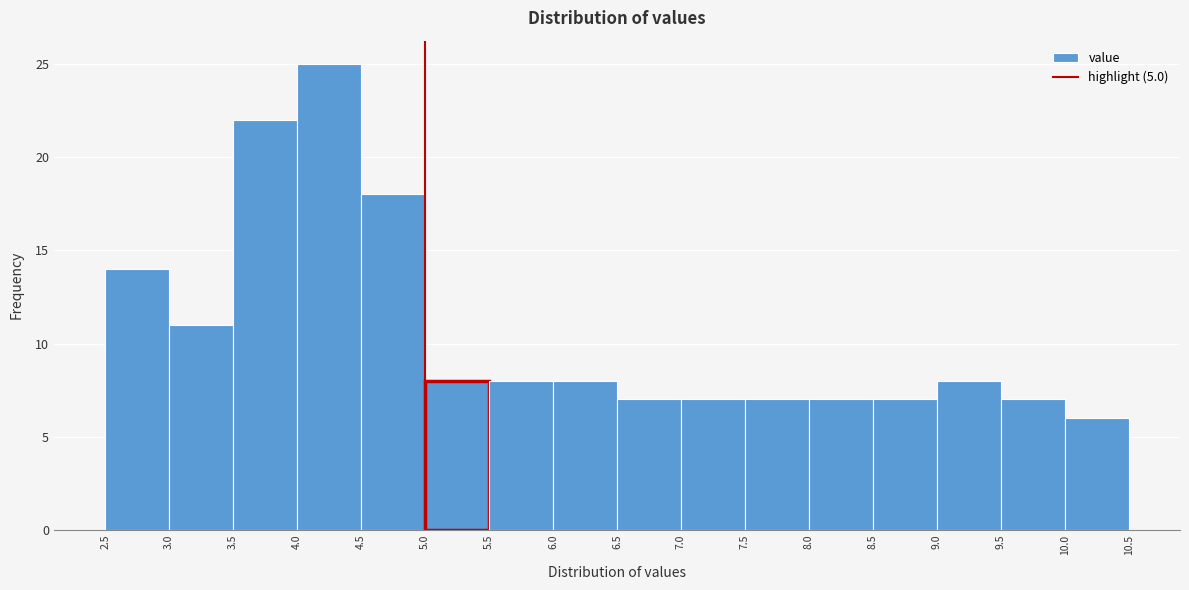

Reading left to right, transcribe this chart: for each bar, give the range it covers on the x-axis and its height. The values are not printed on the chart, so give them approximately, as read against the axis.

2.5 to 3.0: 14
3.0 to 3.5: 11
3.5 to 4.0: 22
4.0 to 4.5: 25
4.5 to 5.0: 18
5.0 to 5.5: 8
5.5 to 6.0: 8
6.0 to 6.5: 8
6.5 to 7.0: 7
7.0 to 7.5: 7
7.5 to 8.0: 7
8.0 to 8.5: 7
8.5 to 9.0: 7
9.0 to 9.5: 8
9.5 to 10.0: 7
10.0 to 10.5: 6